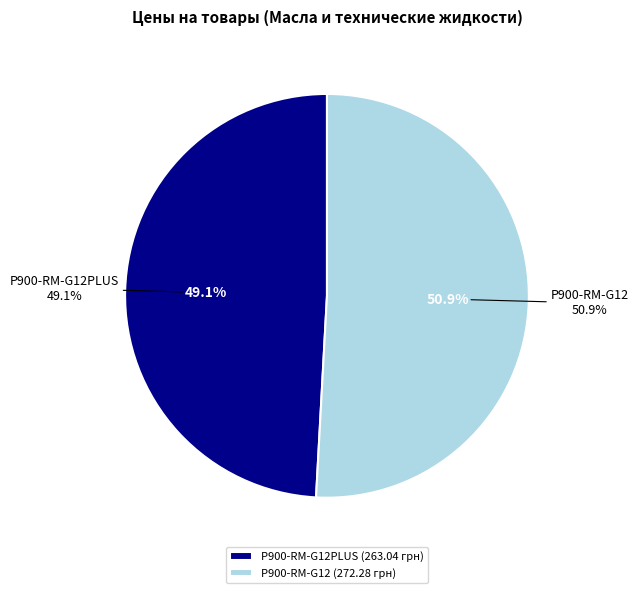

To the nearest percent, what portion does P900-RM-G12PLUS represent?

49%